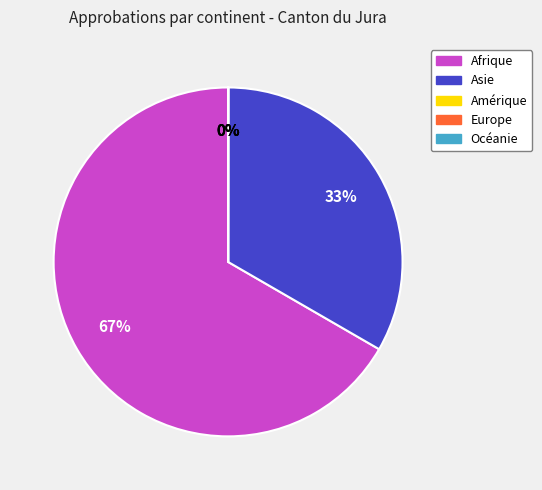

True or false: Asie accounts for 20% of the total.

False